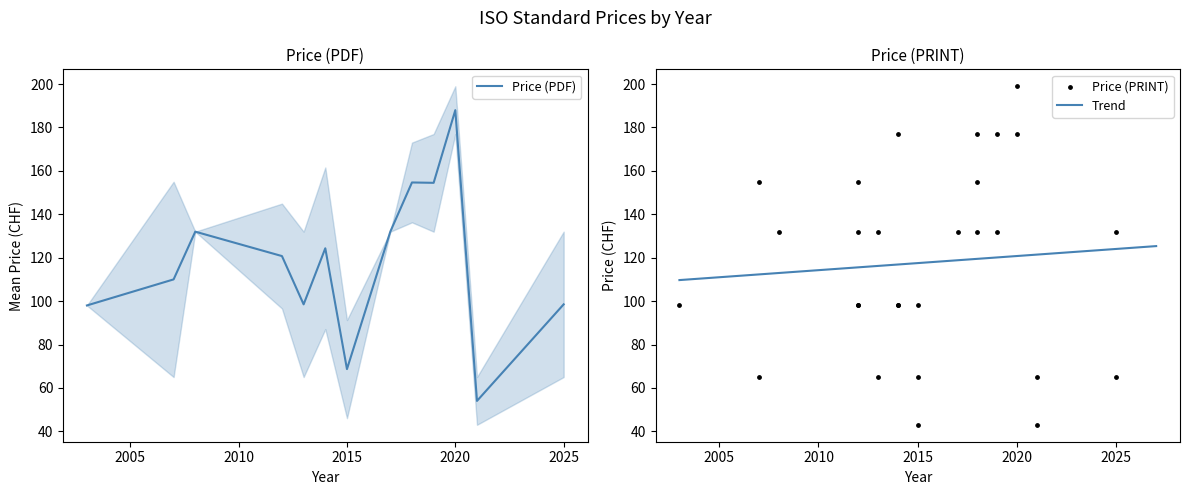

At which label does Price (PDF) reach its peak?

2020